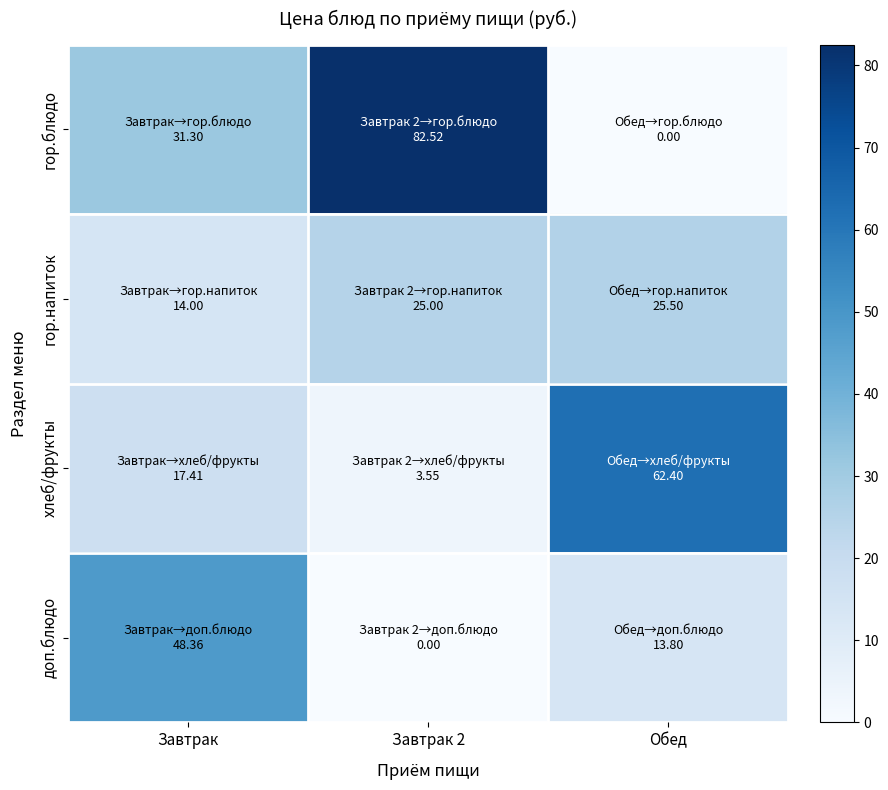

Count the number of data series in this chart.

4